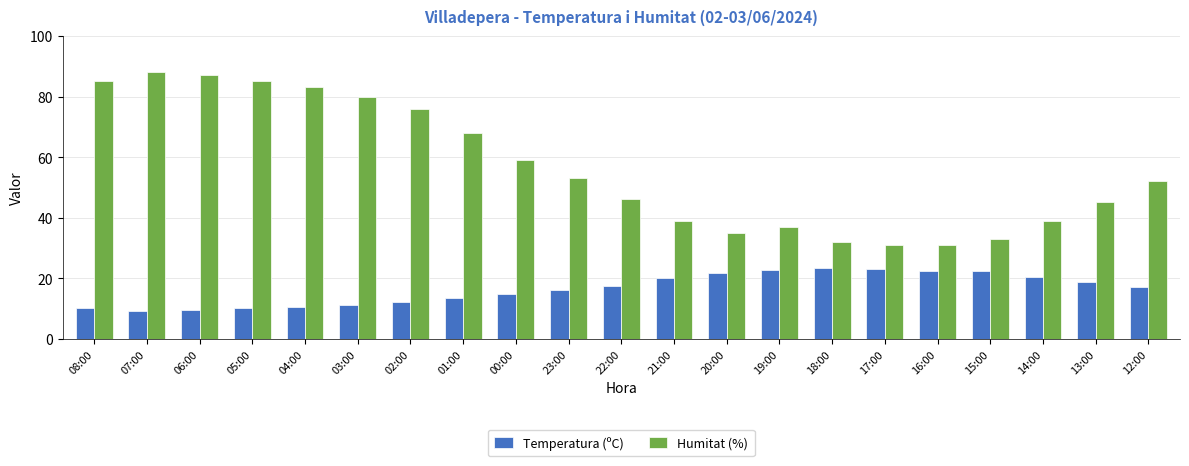

What is the maximum value for Temperatura (ºC)?

23.5